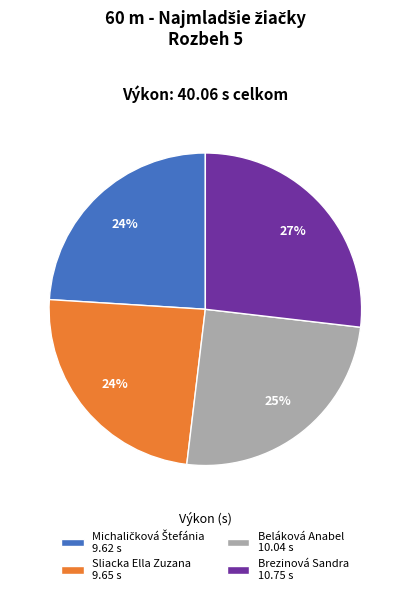

To the nearest percent, what is the difference between the largest and smallest slice percentages?

3%